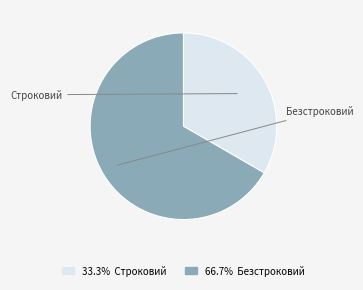

Is there any slice that represents more than half of the pie?

Yes